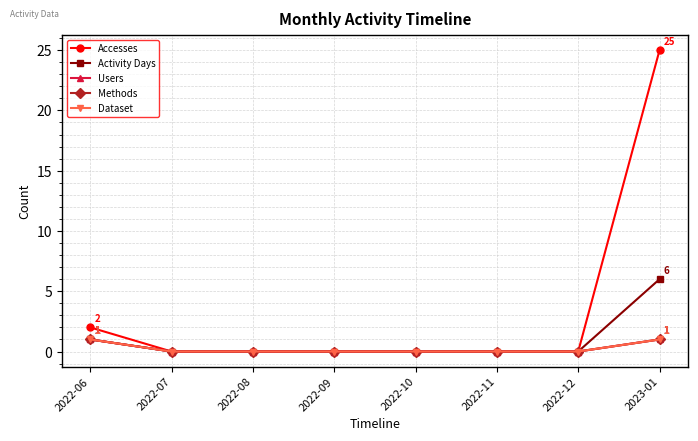

Does the chart have visible grid lines?

Yes